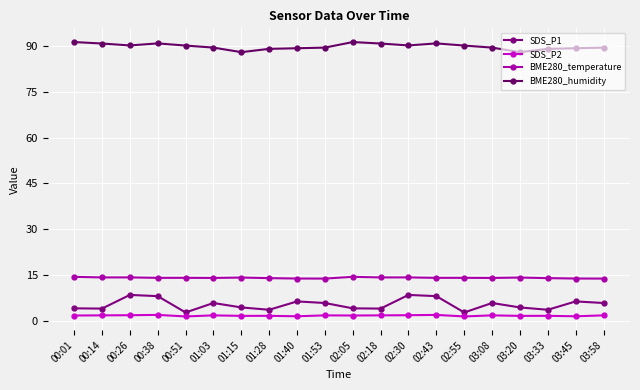

True or false: BME280_temperature and SDS_P2 cross at least once.

False